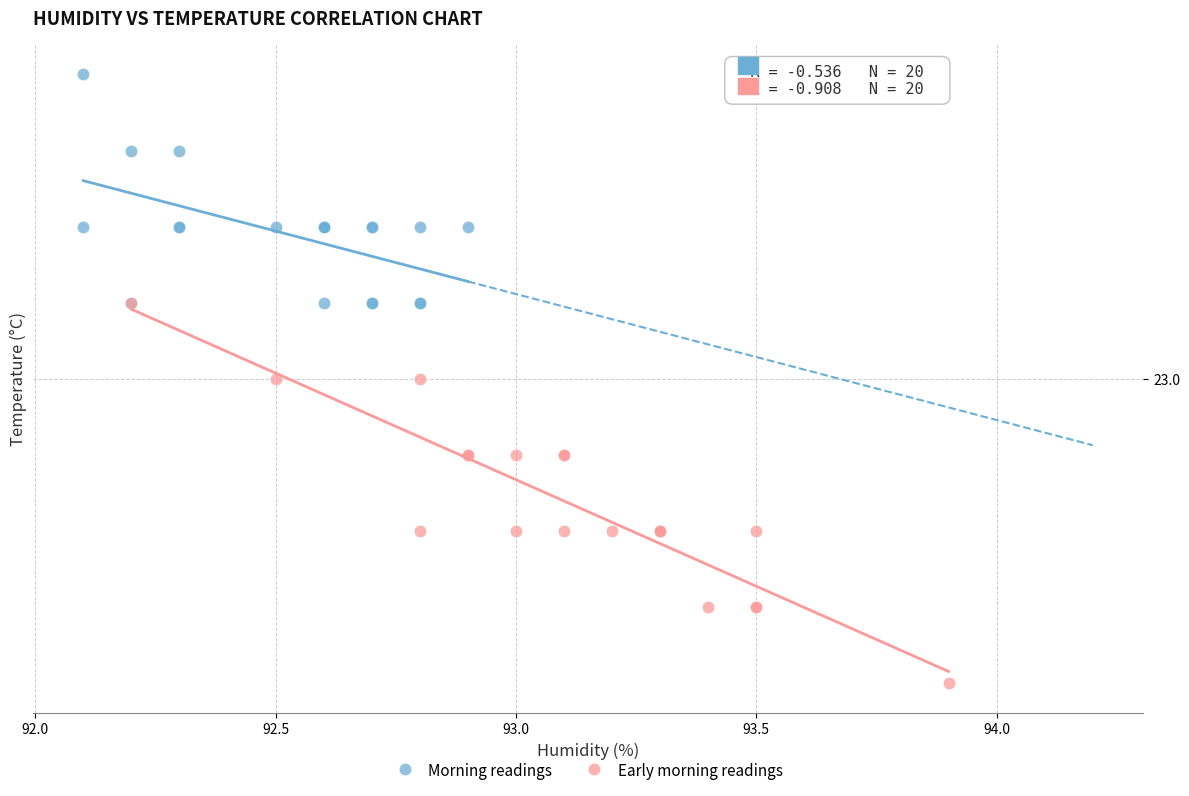

Which series contains the highest Y value?

Morning readings